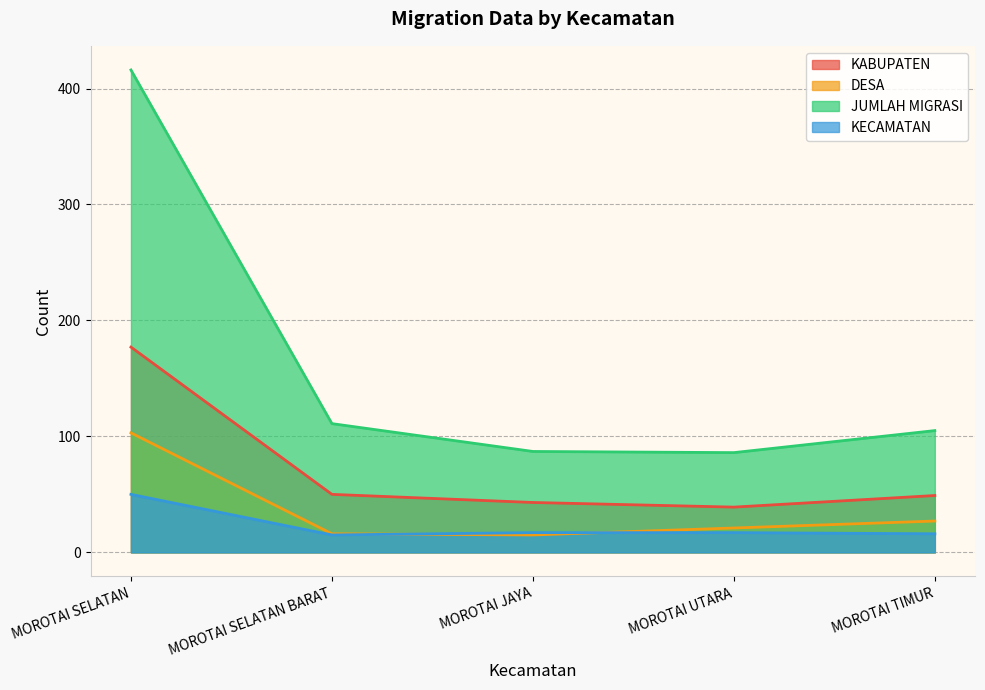

What is the average value of the DESA series?

36